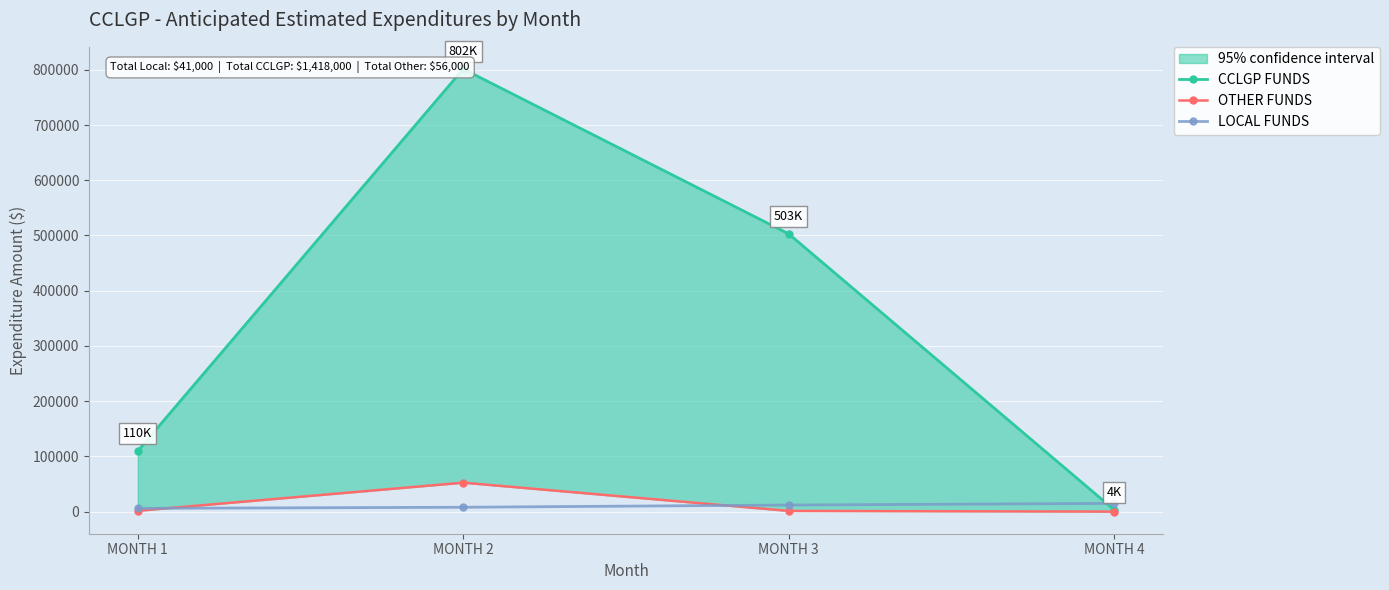

What is the value of the LOCAL FUNDS point at the 1st from the left?

6000